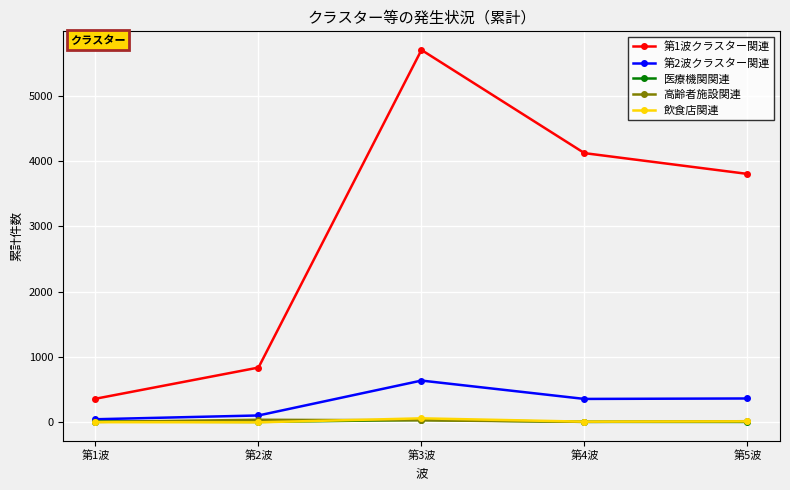

How many values in the 高齢者施設関連 series are below 19?

2